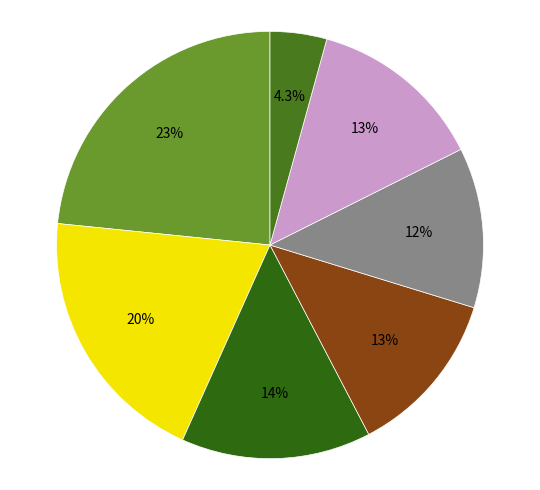

Which slice is the smallest?

Richmond County